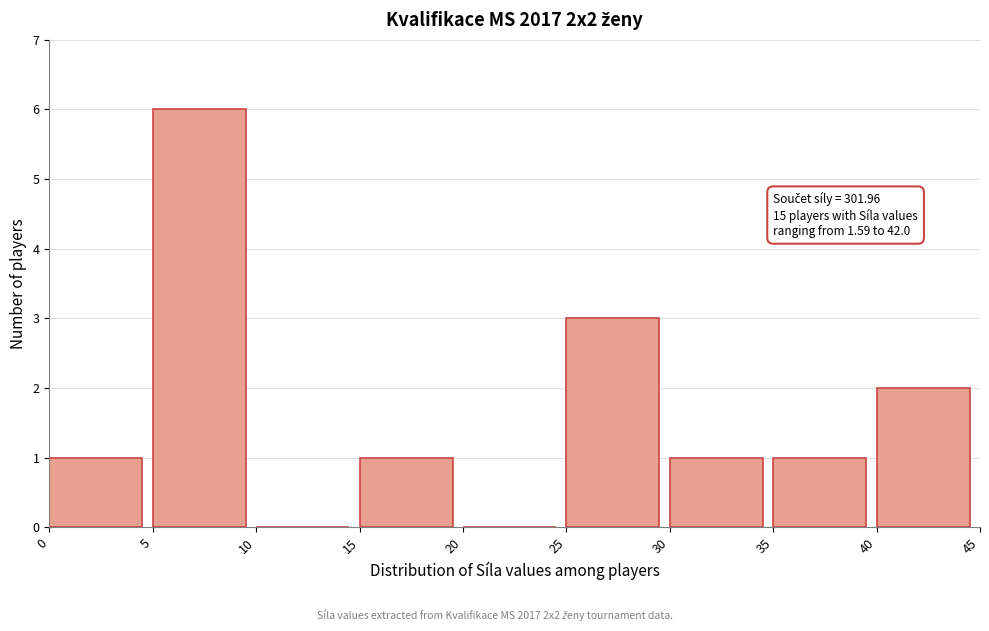

Over which range of the x-axis is the bar tallest?

5 to 10